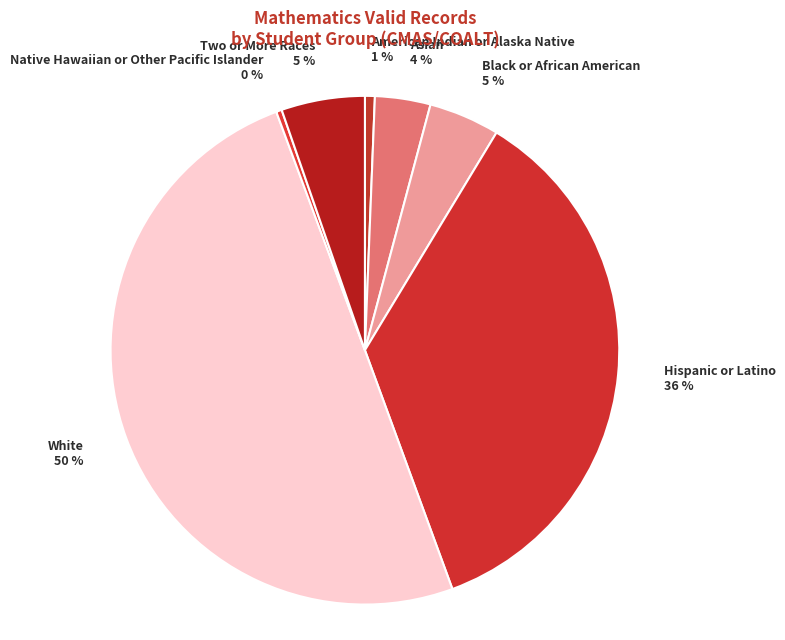

Do Two or More Races and White together represent more than half of the pie?

Yes